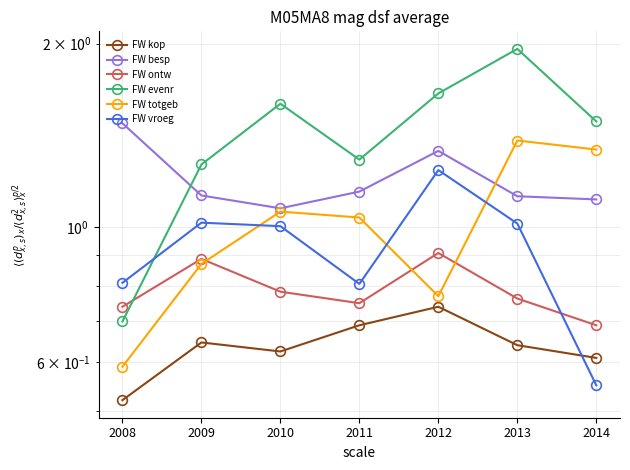

What is the value of the FW kop point at the 5th from the left?

0.7